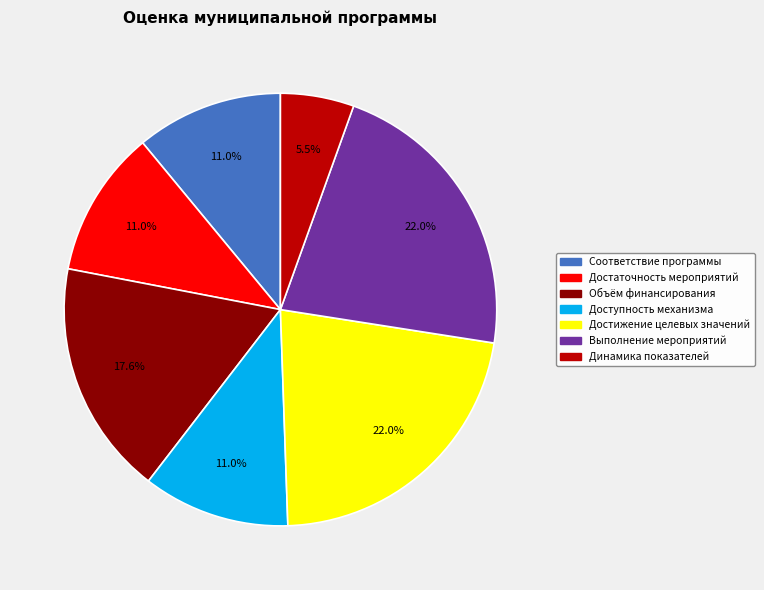

What is the smallest slice in the pie chart?

Динамика показателей